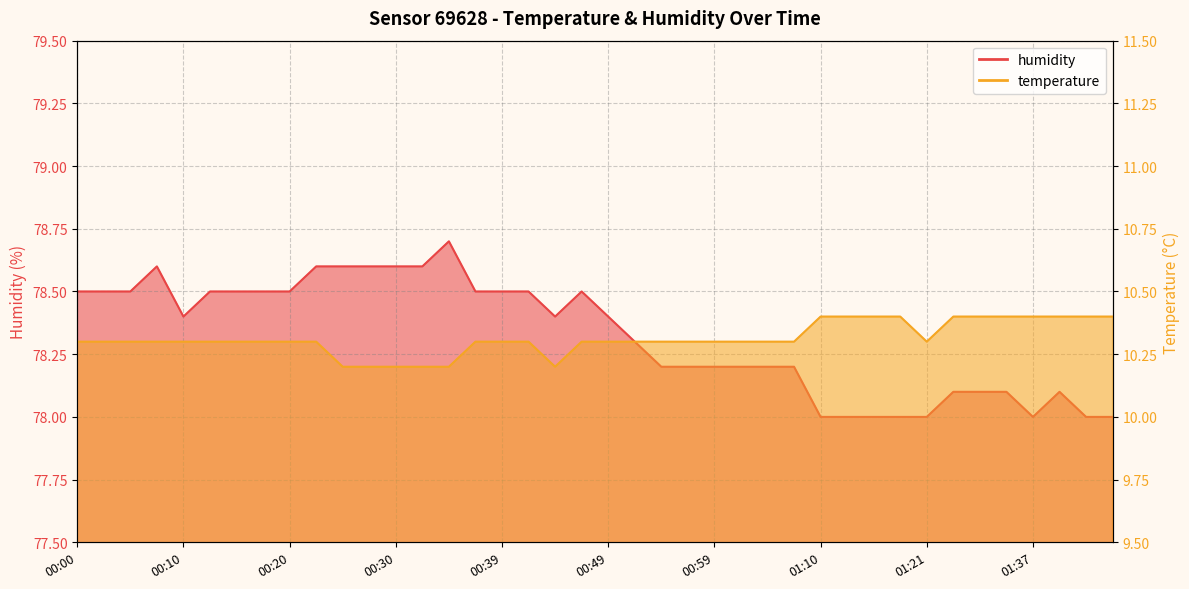

What is the difference between the humidity values at 00:44 and 01:30?

0.3